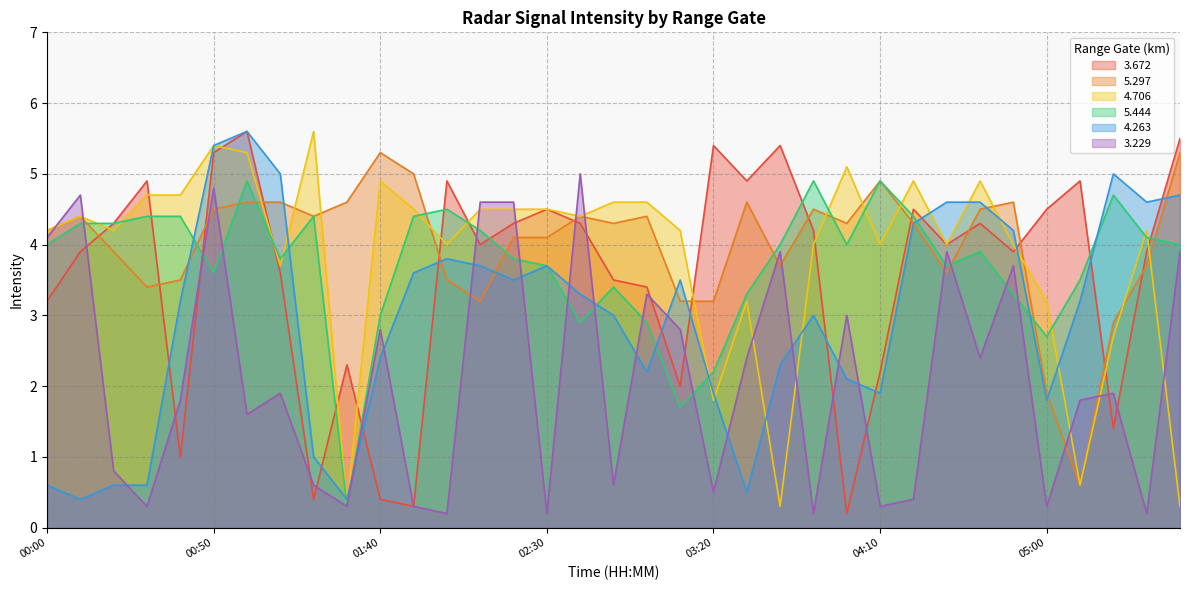

What is the difference between the   4.263 values at 04:00 and 05:40?

2.6